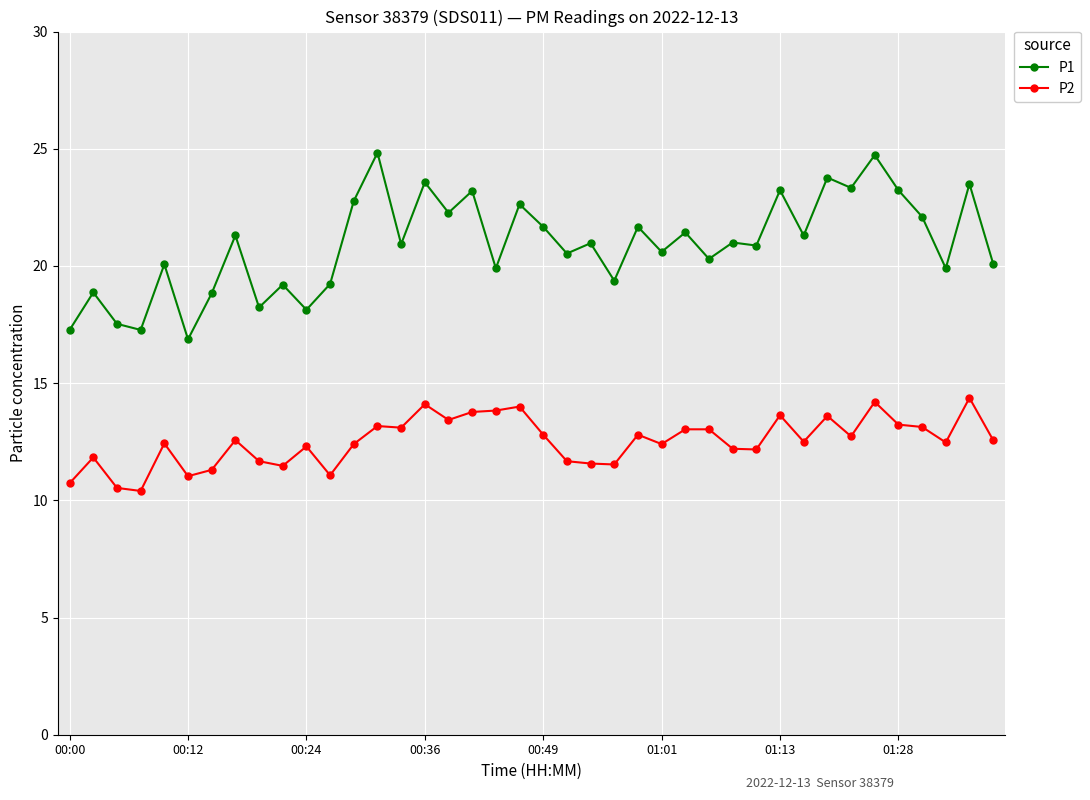

List the series in order of their overall mean, highest first.

P1, P2